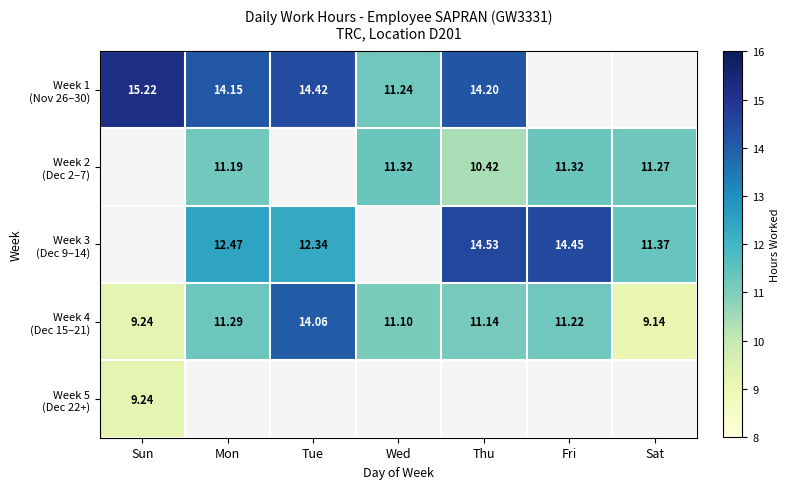

True or false: Week 2 (Dec 2–7) has a value of 5.9 at Sat.

False